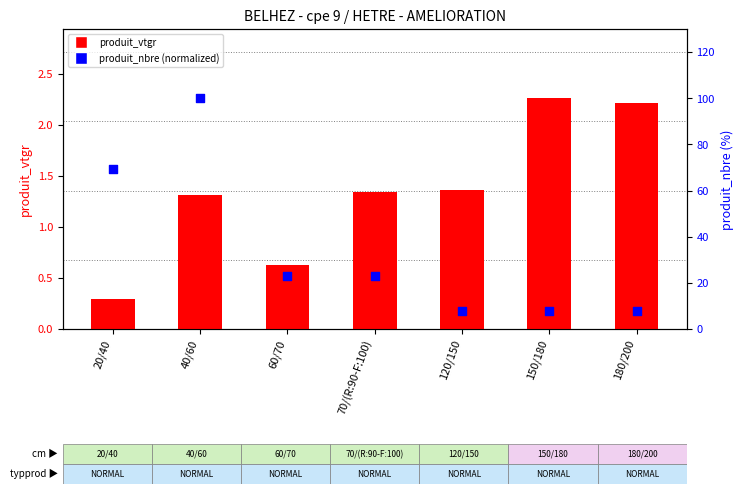

Which series reaches the maximum Y coordinate?

produit_nbre (normalized)